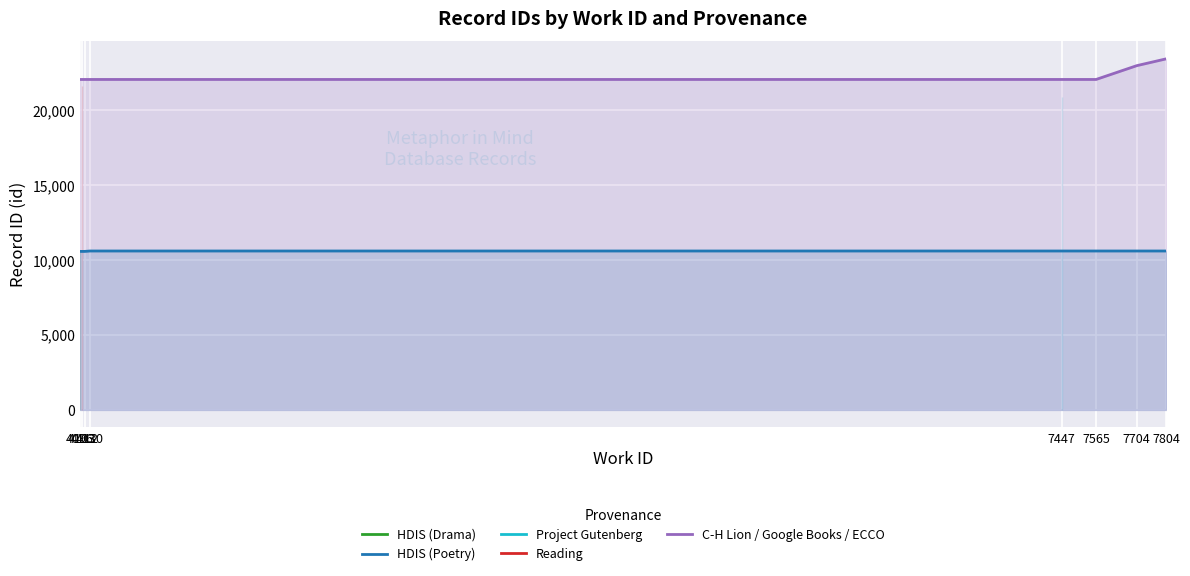

Which series has the widest spread of values?

C-H Lion / Google Books / ECCO